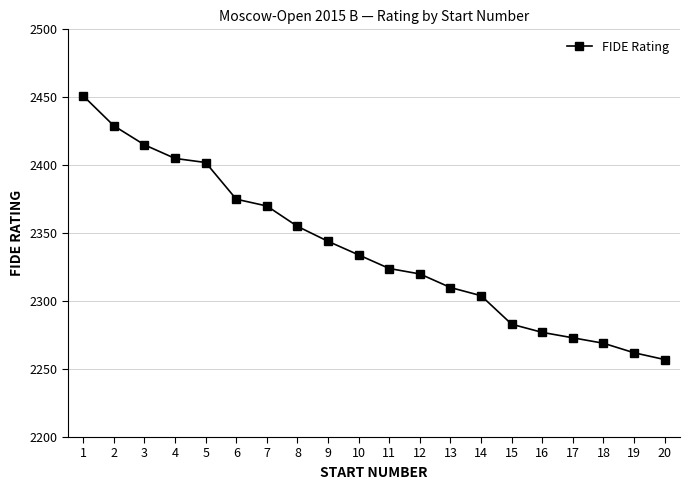

Which has a higher value, 8 or 15?

8